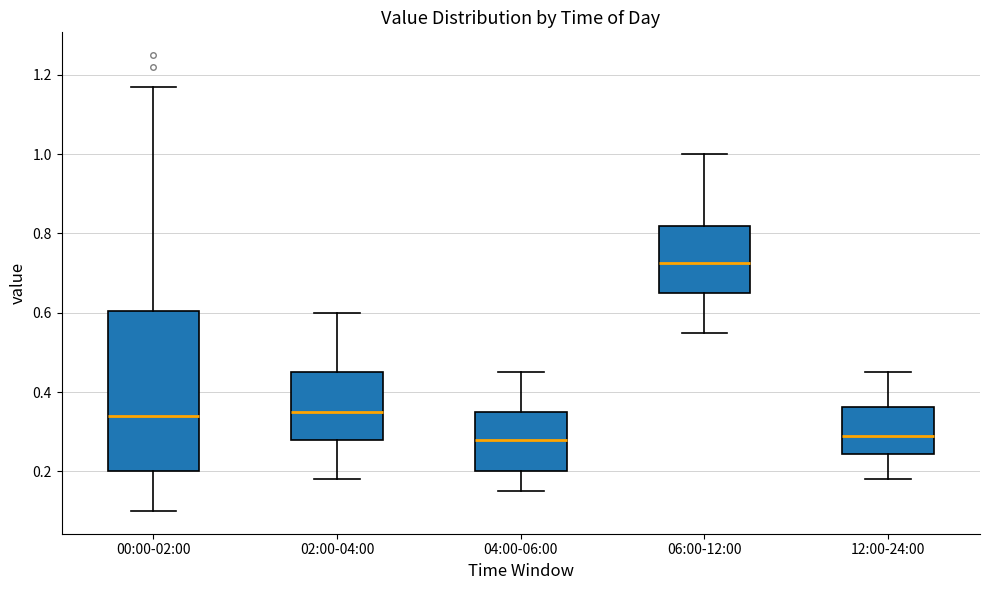

Which box is the tallest, from its lower edge to its upper edge?

00:00-02:00